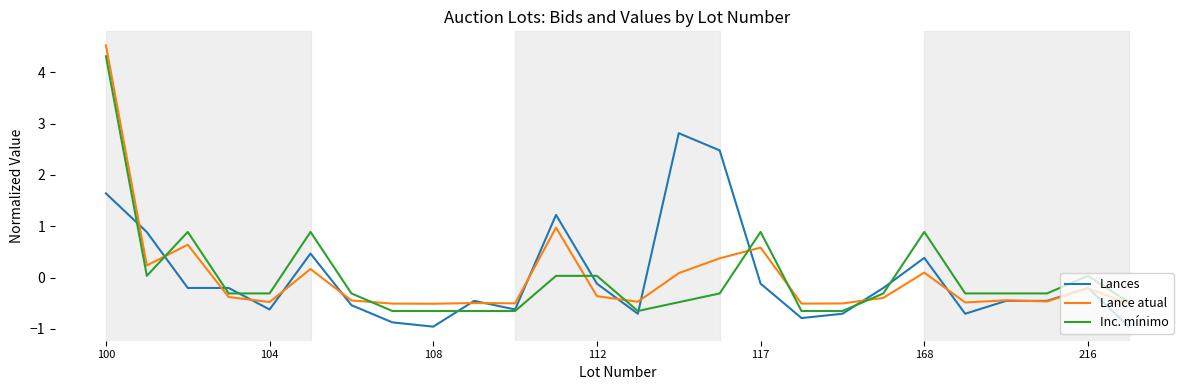

Which series ends up on top after the final intersection of Inc. mínimo and Lances?

Inc. mínimo